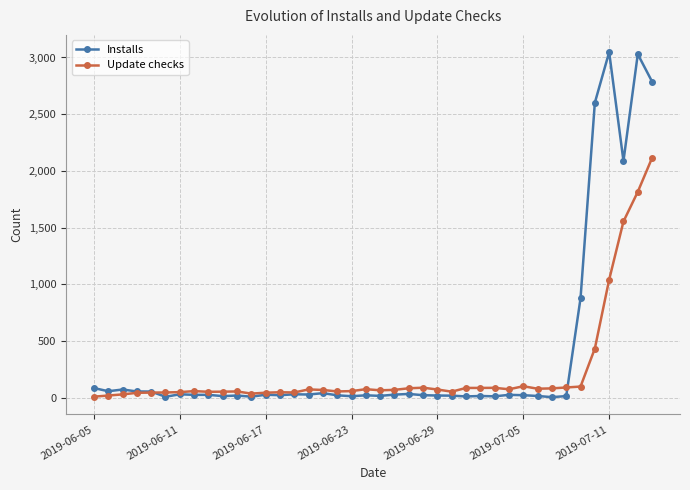

What is the maximum value shown in the chart?

3047